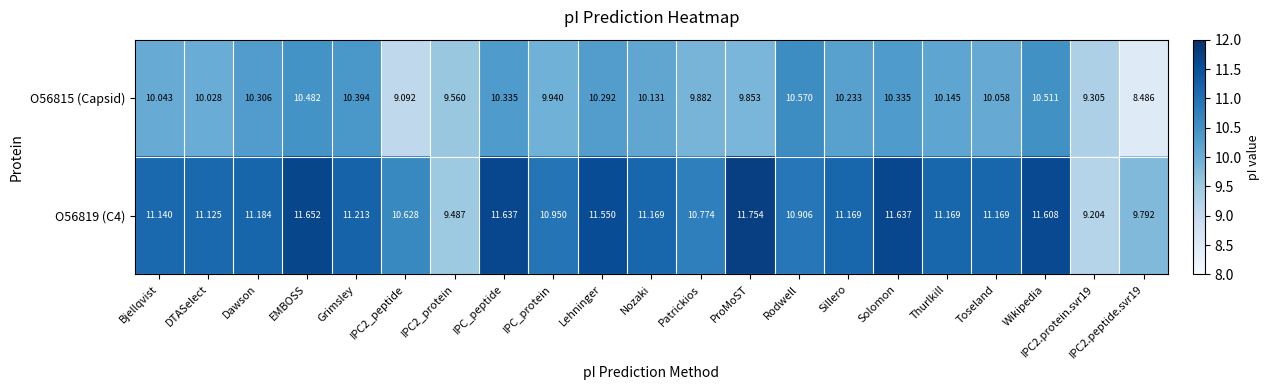

Where does the O56819 (C4) series first go above 11?

Bjellqvist